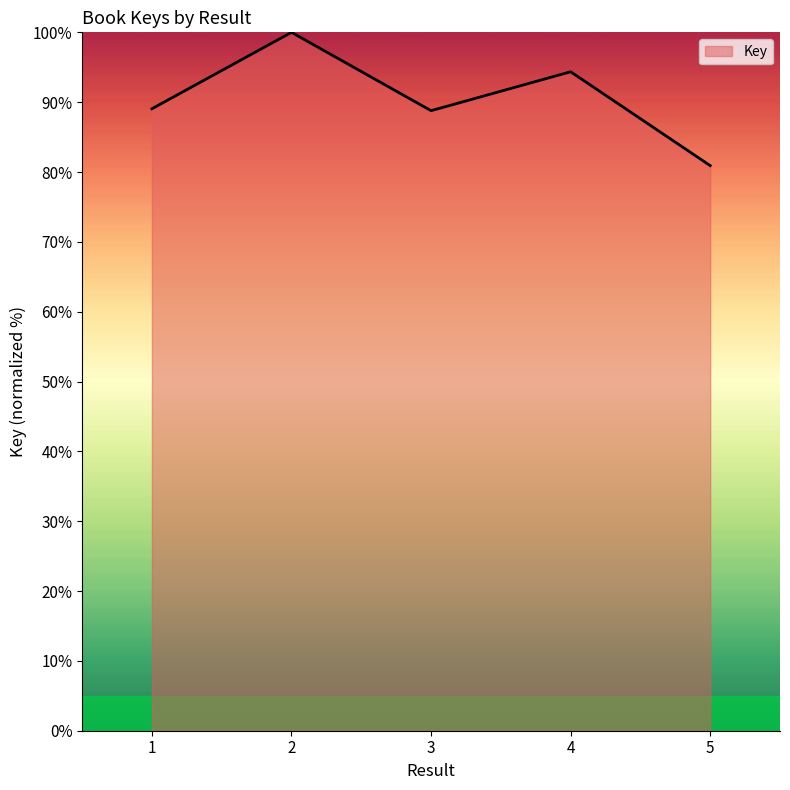

What value does the data have at 3?

88.8